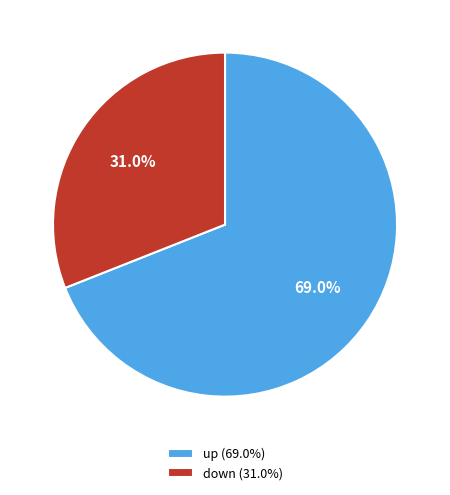

How many slices are in this pie chart?

2